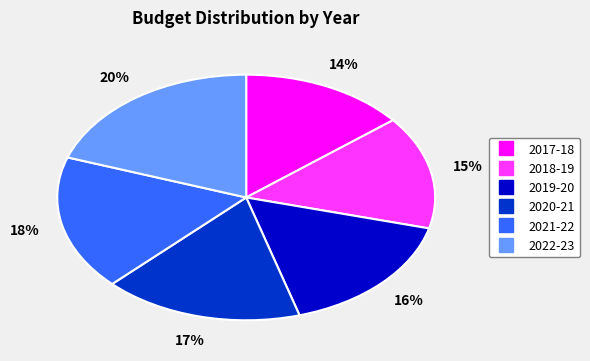

To the nearest percent, what is the average slice percentage?

17%